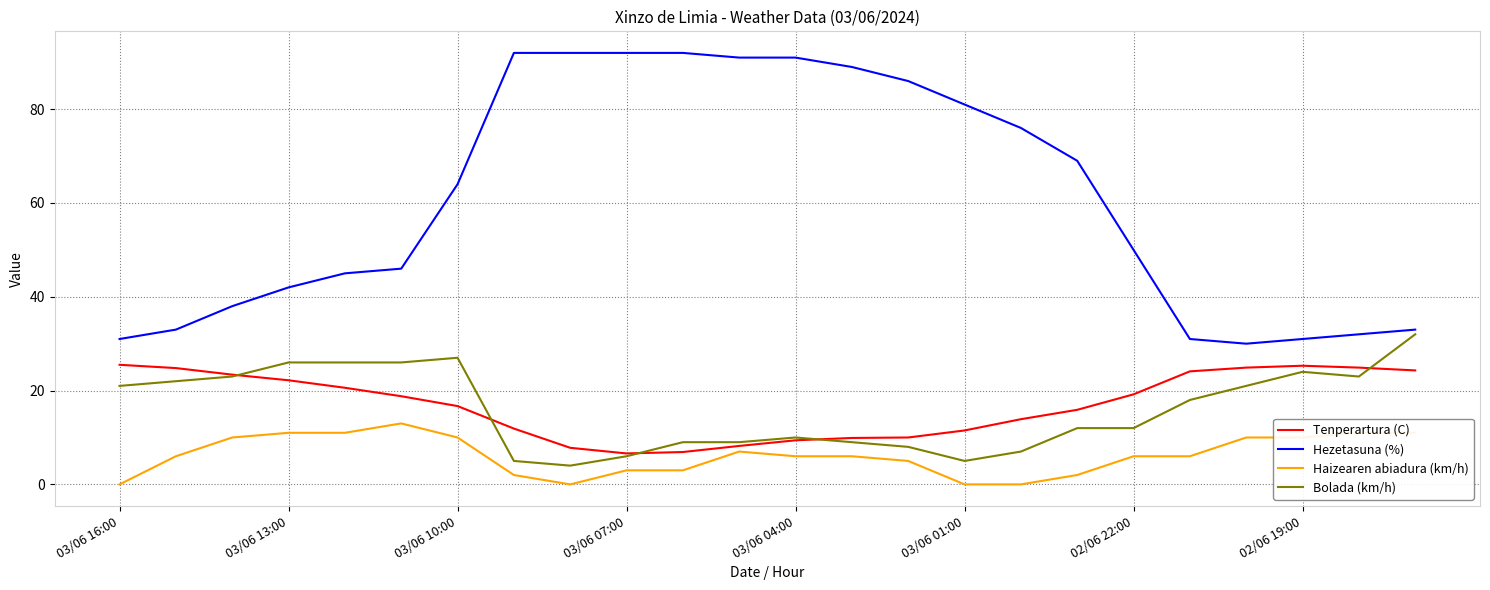

True or false: Haizearen abiadura (km/h) and Bolada (km/h) intersect in this chart.

False